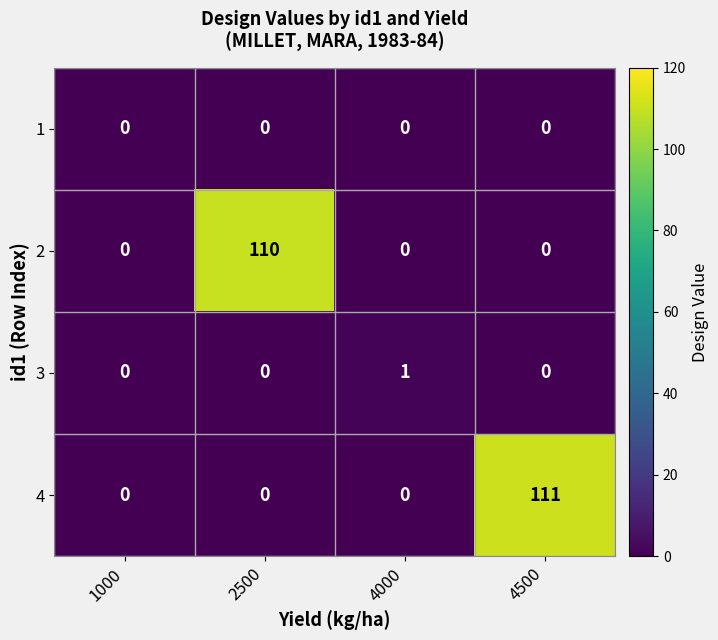

What is the difference between the highest and lowest values at 4500?

111